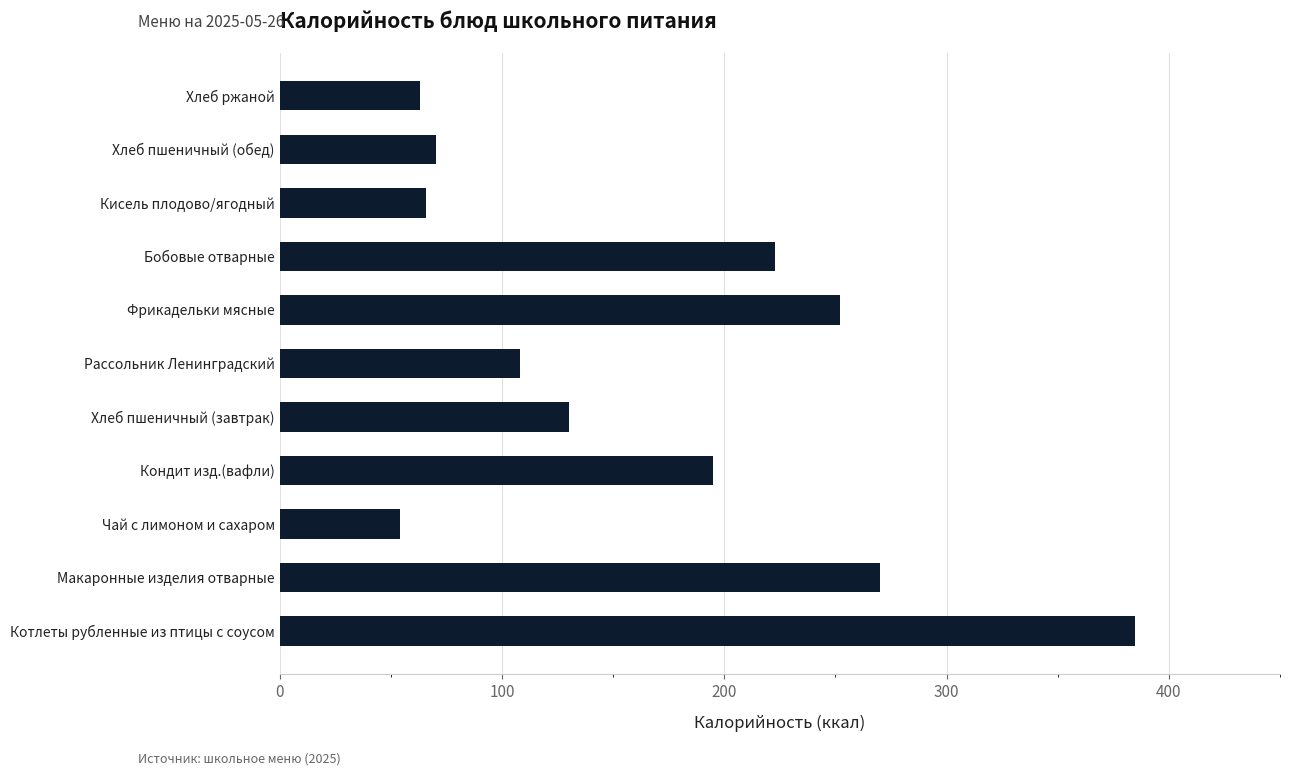

Where is the data nearest to the value 219?

Бобовые отварные